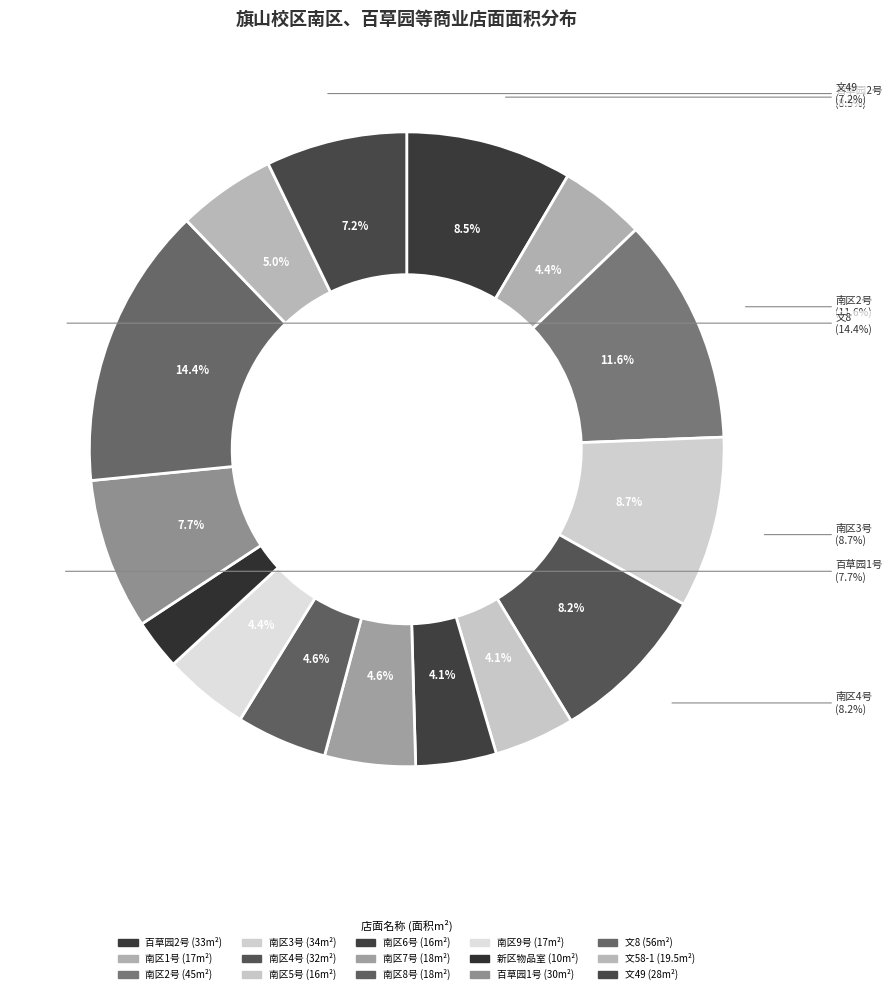

Is it true that 南区6号 is 1% of the pie?

False